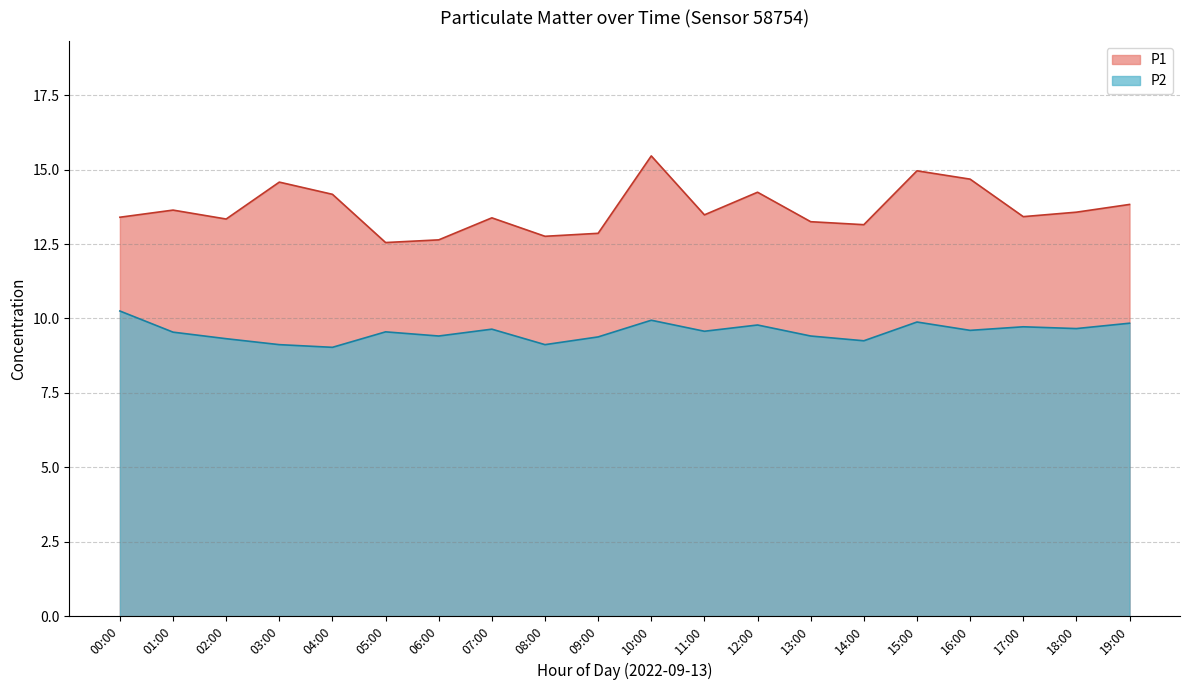

True or false: P2 and P1 intersect in this chart.

False